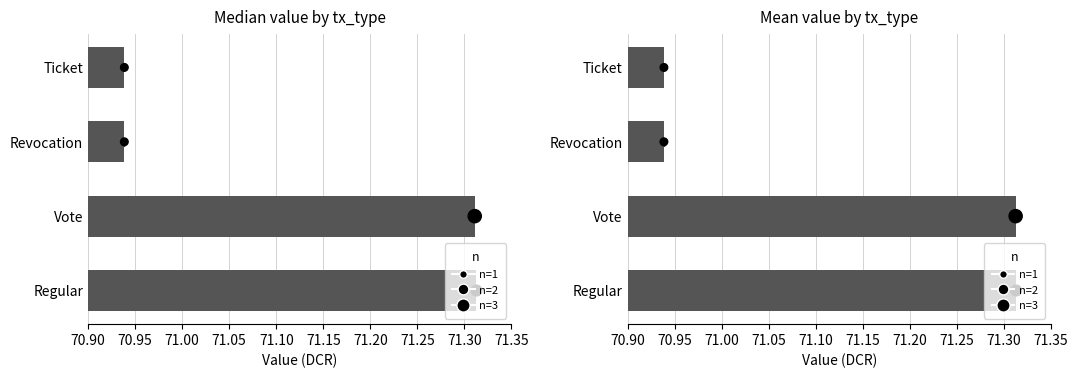

Approximately how many times larger is the value at Revocation compared to Regular?

1.0